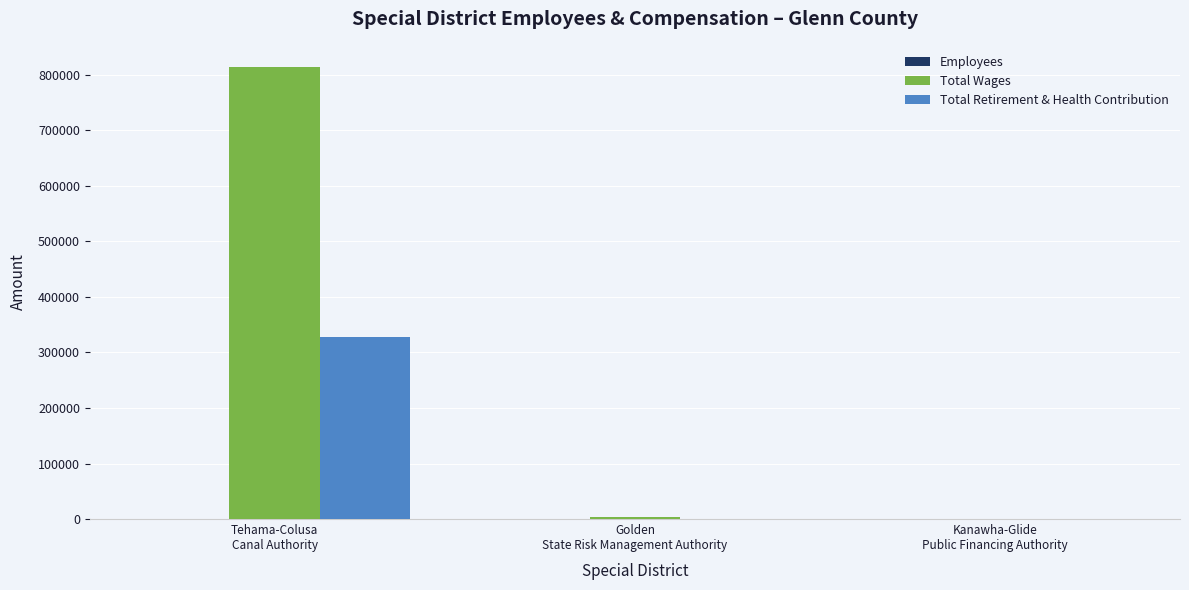

Which series has the largest range (max minus min)?

Total Wages